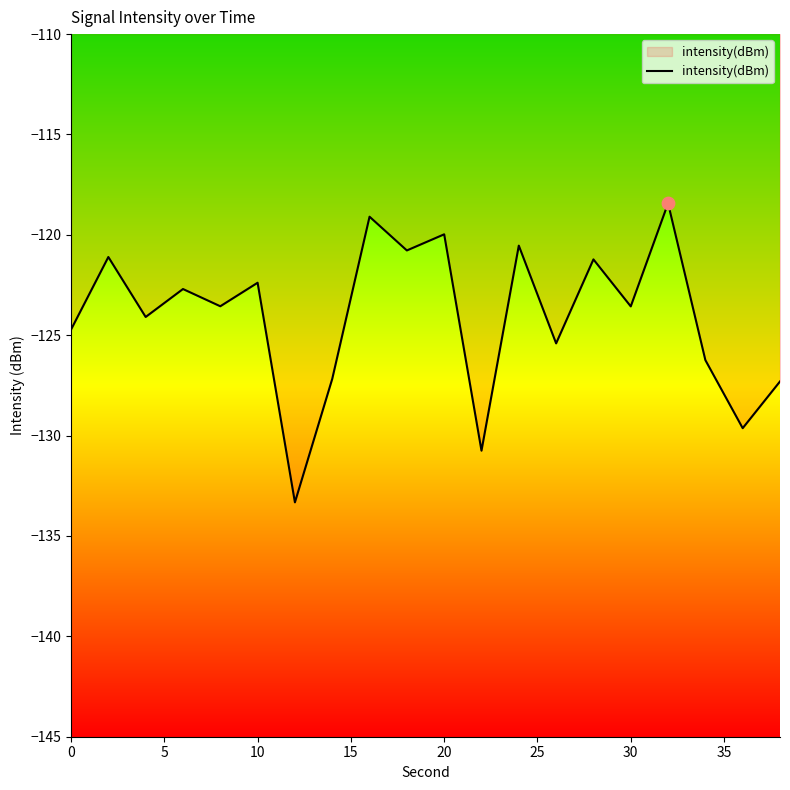

What is the maximum value shown in the chart?

-118.4